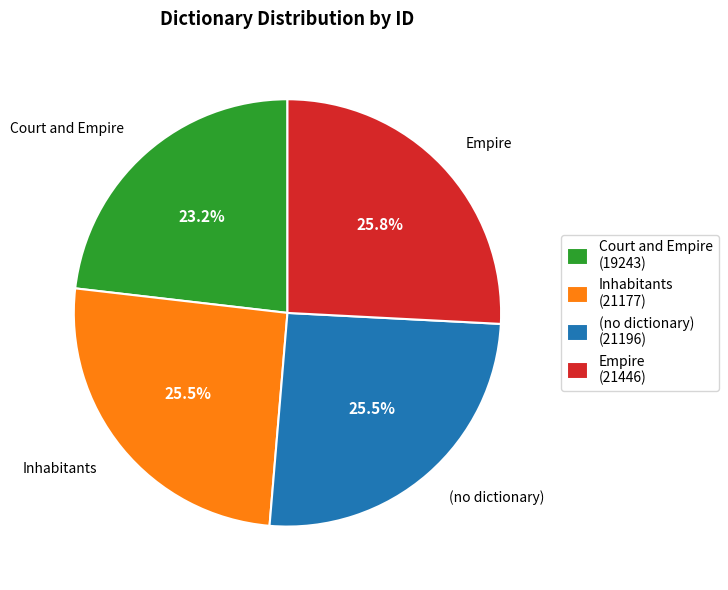

Is it true that Empire is 26% of the pie?

True